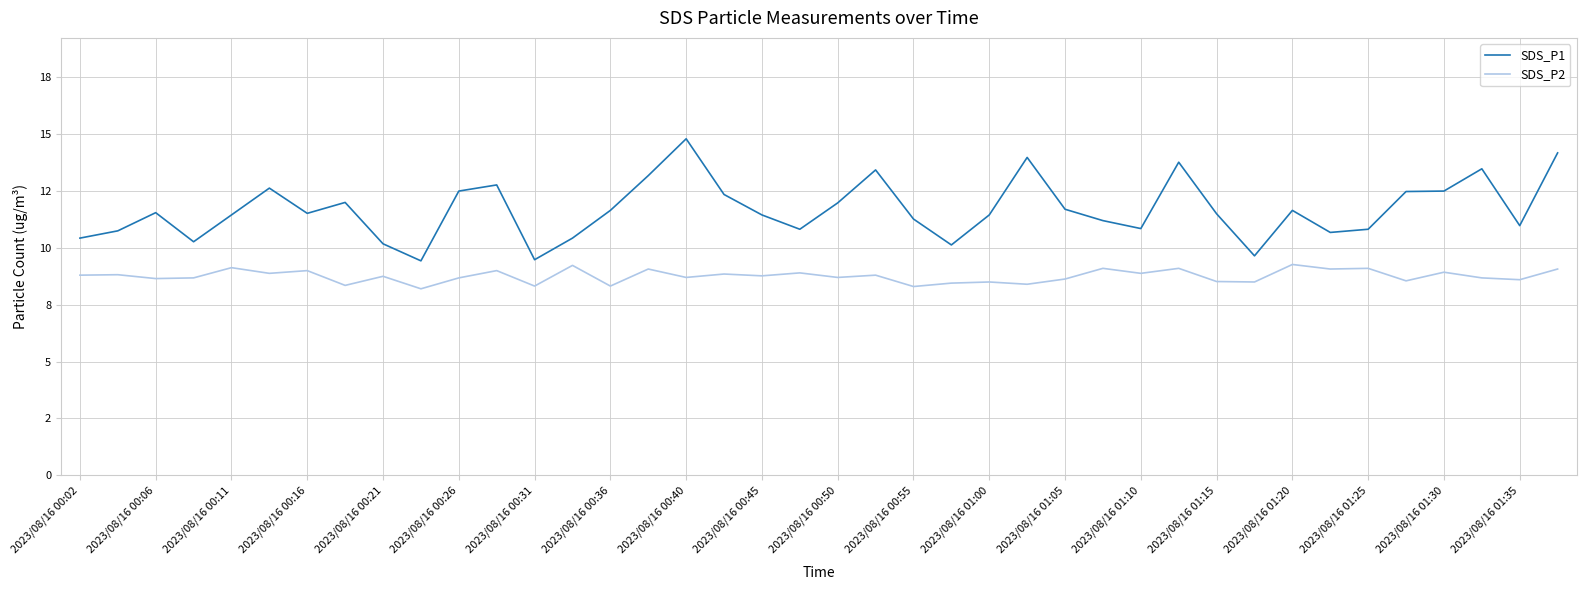

What is the sum of all SDS_P1 values?

467.3